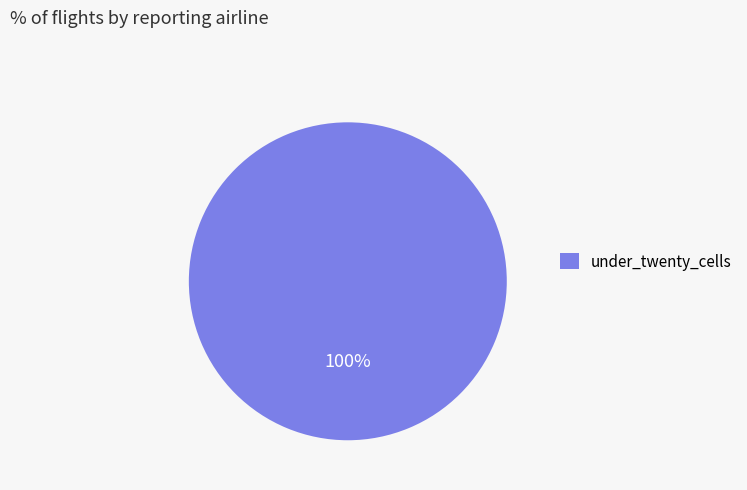

True or false: under_twenty_cells accounts for 92% of the total.

False